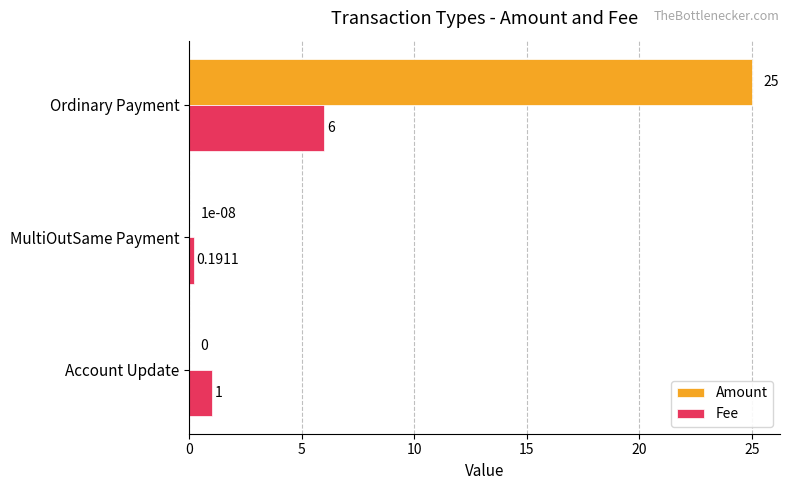

Which series has the largest total across all categories?

Amount